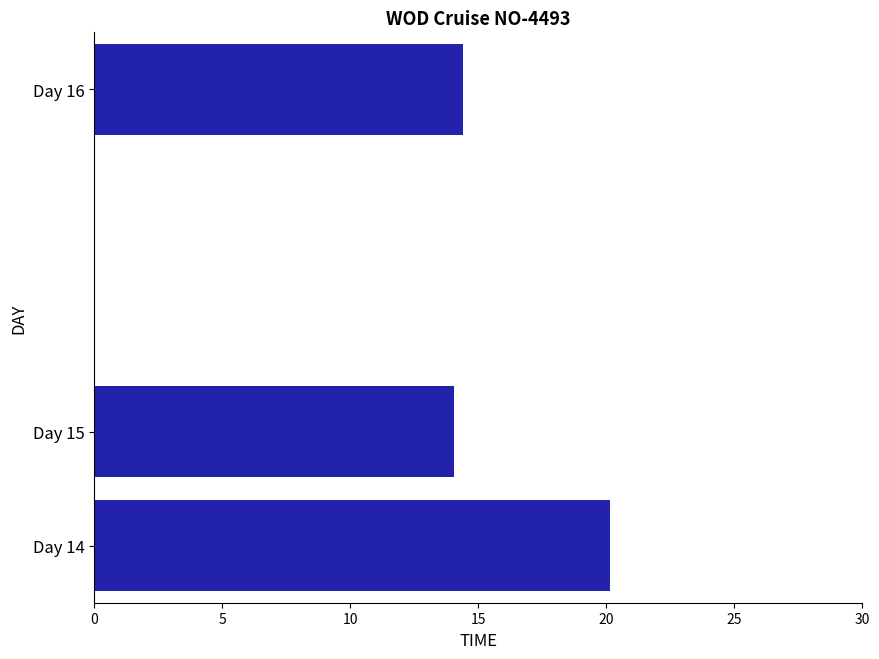

Which label corresponds to the smallest value in the chart?

Day 15